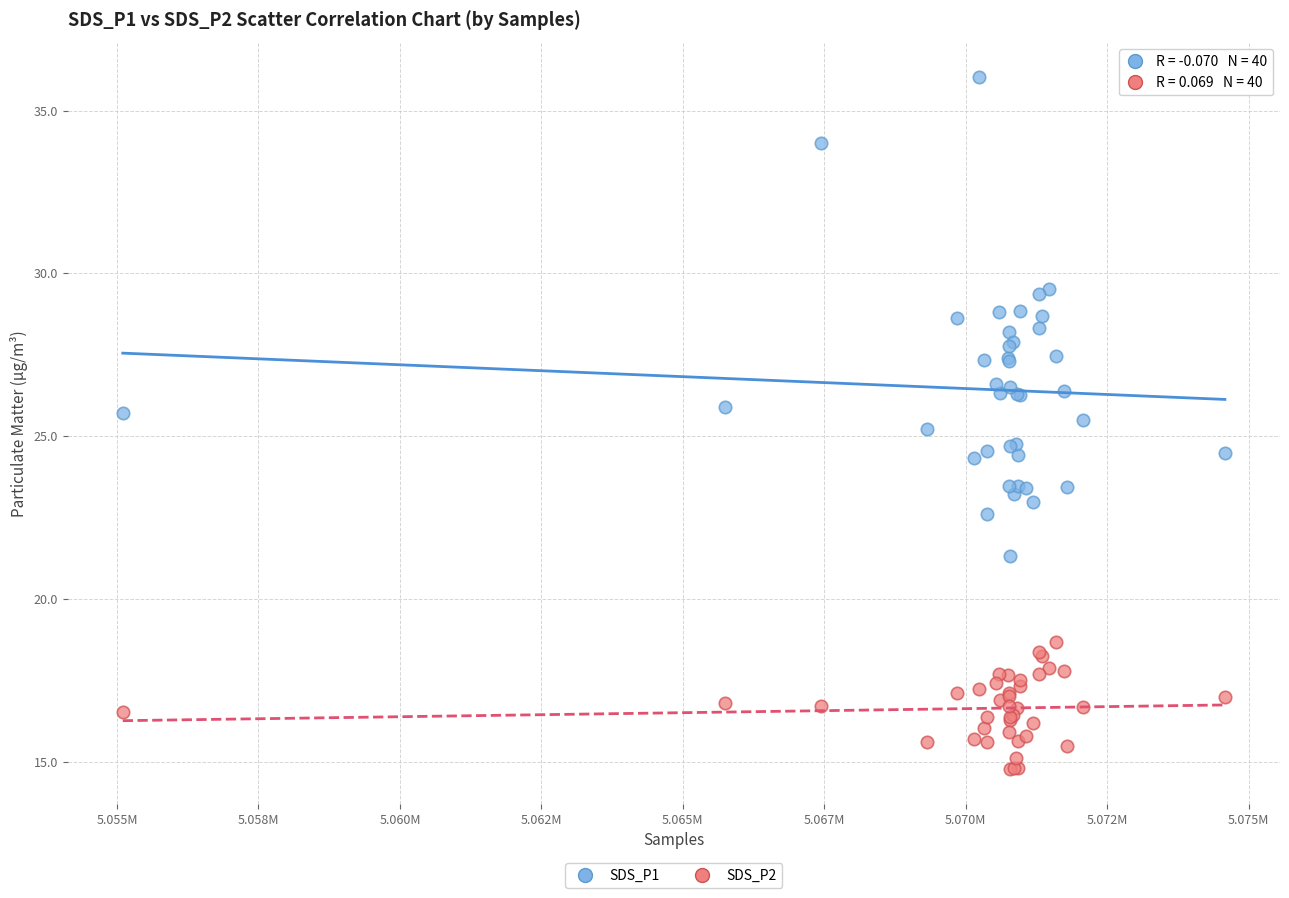

Which series reaches the maximum Y coordinate?

SDS_P1